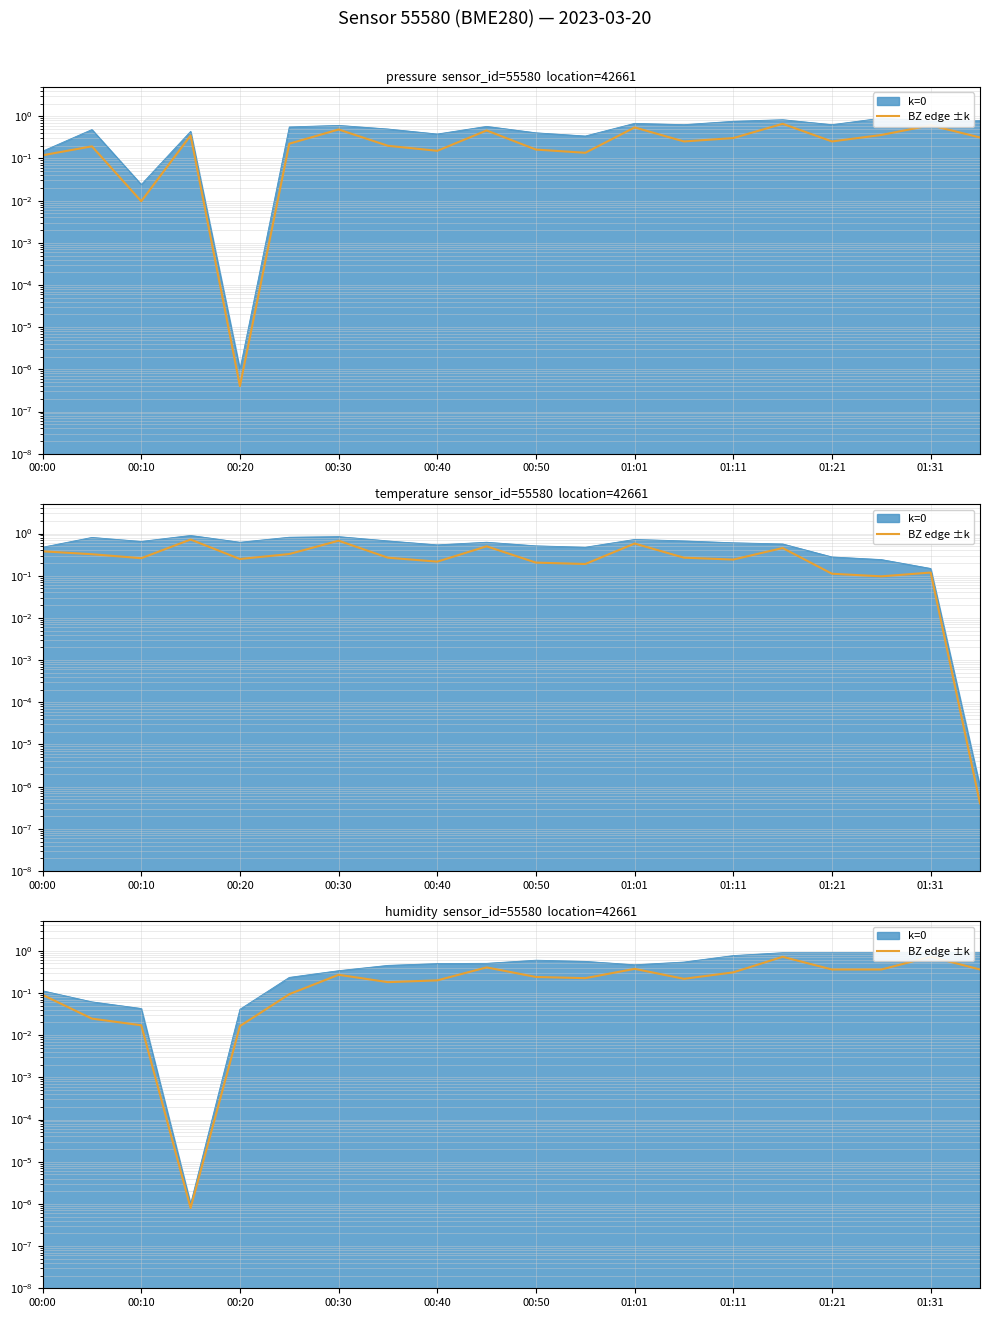

What is the value of the 12th point from the left?

0.2